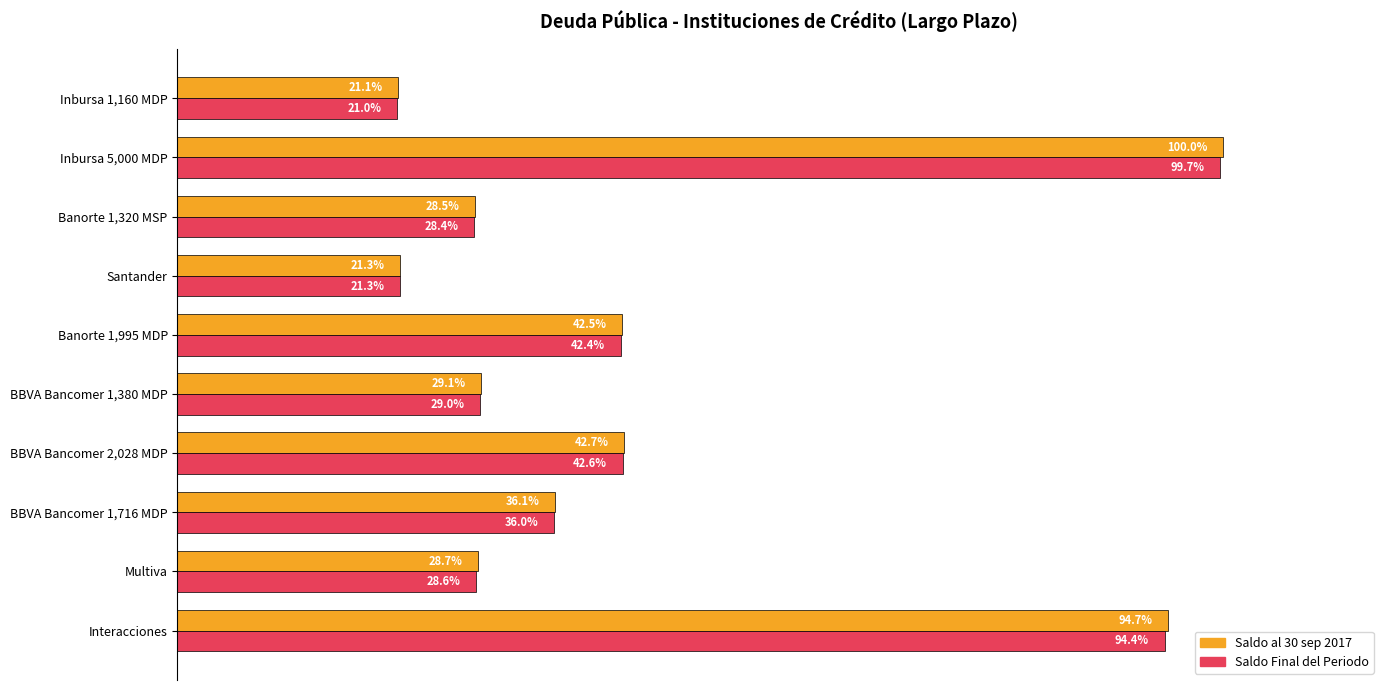

Which category has the highest value in the Saldo Final del Periodo series?

Inbursa 5,000 MDP